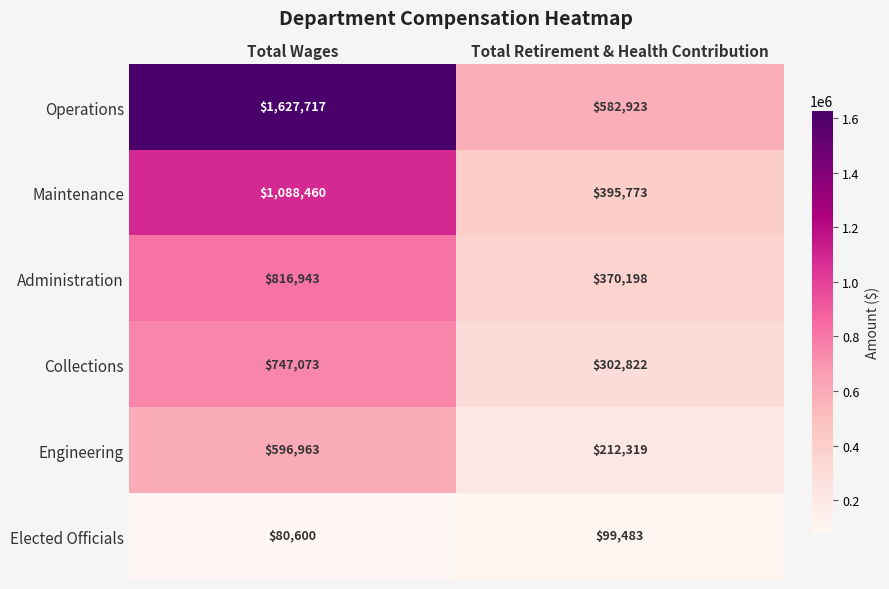

The value of Elected Officials at Total Retirement & Health Contribution is 178055. True or false?

False